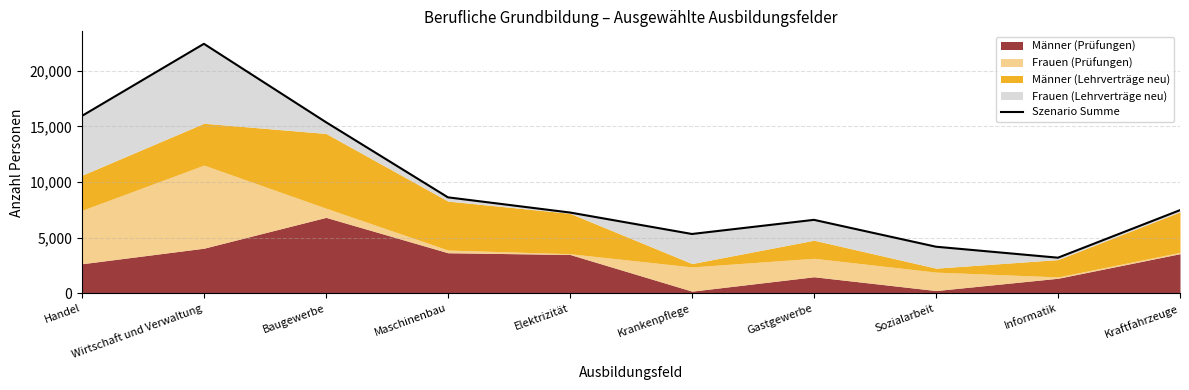

List the labels in order of value, smallest first.

Informatik, Sozialarbeit, Krankenpflege, Gastgewerbe, Elektrizität, Kraftfahrzeuge, Maschinenbau, Baugewerbe, Handel, Wirtschaft und Verwaltung